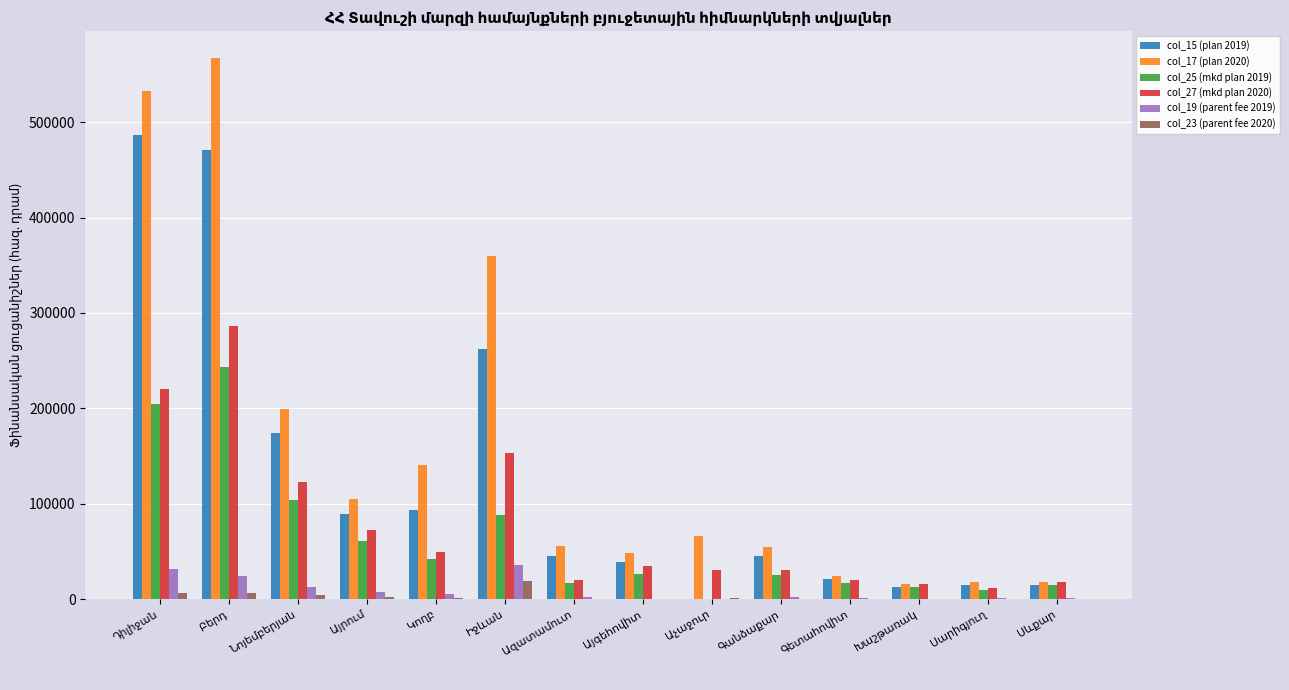

What is the greatest value displayed?

567063.6